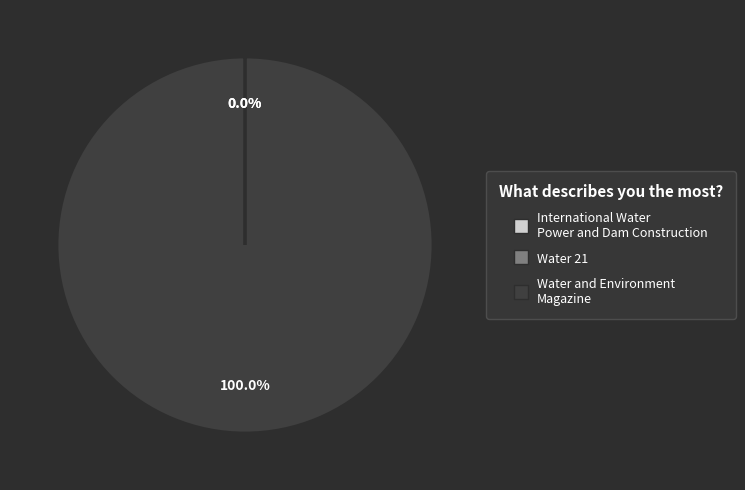

What is the largest slice in the pie chart?

Water and Environment Magazine